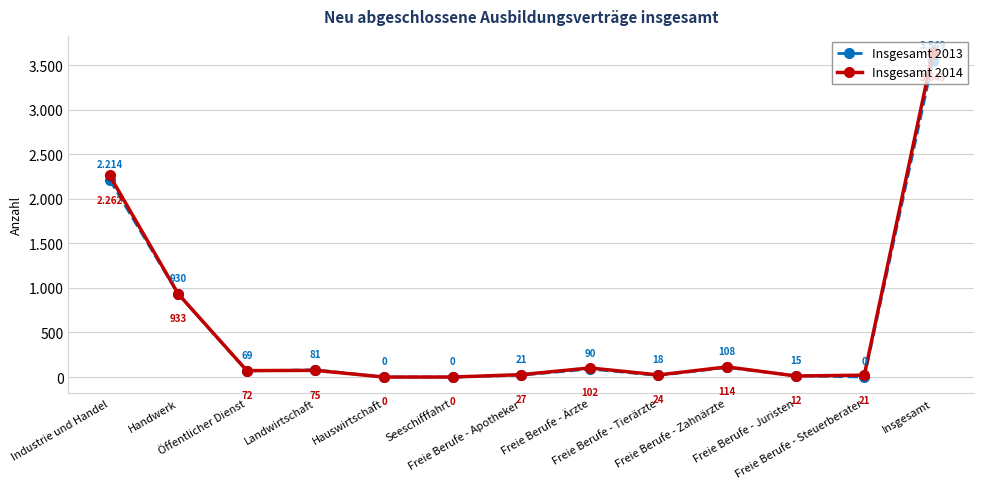

Is this an area chart (filled region under the line)?

No